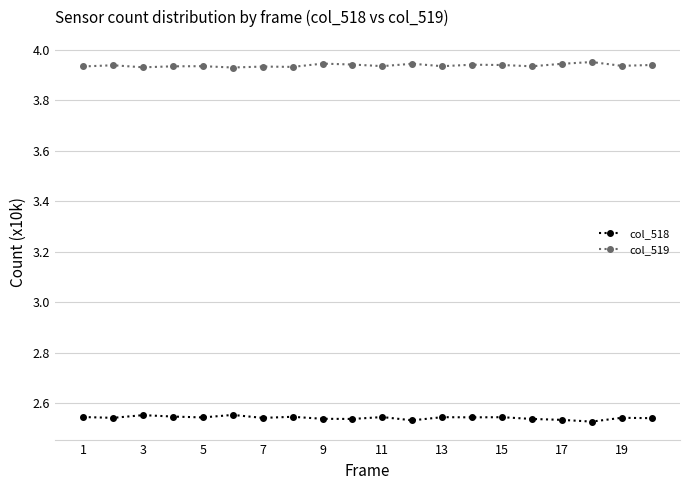

Rank the series by their average value, from lowest to highest.

col_518, col_519